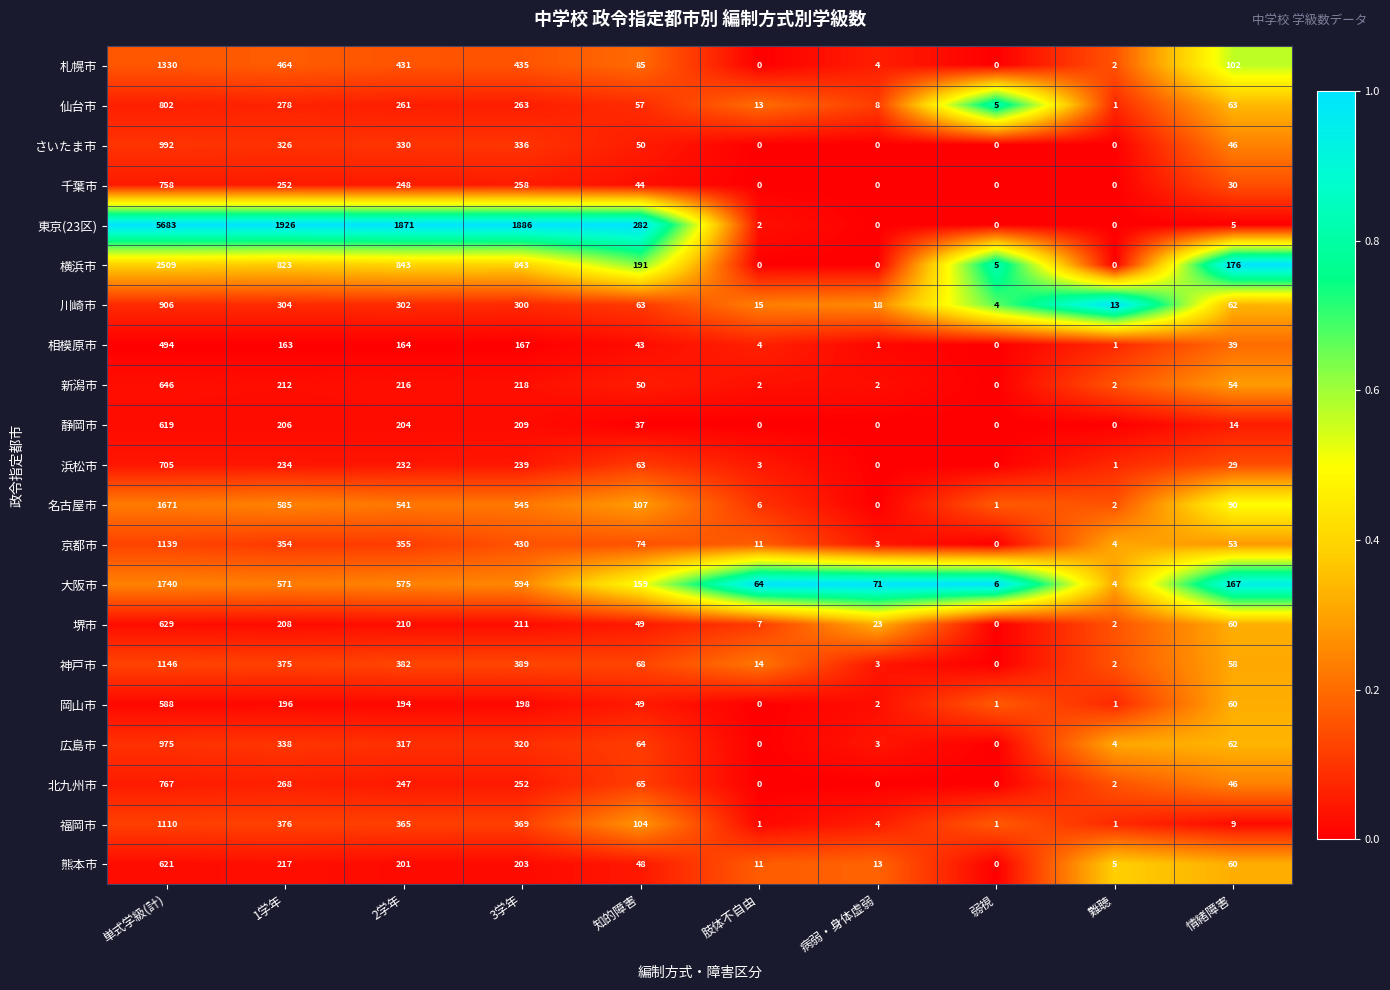

Rank the series by their maximum value, from lowest to highest.

相模原市, 岡山市, 静岡市, 熊本市, 堺市, 新潟市, 浜松市, 千葉市, 北九州市, 仙台市, 川崎市, 広島市, さいたま市, 福岡市, 京都市, 神戸市, 札幌市, 名古屋市, 大阪市, 横浜市, 東京(23区)